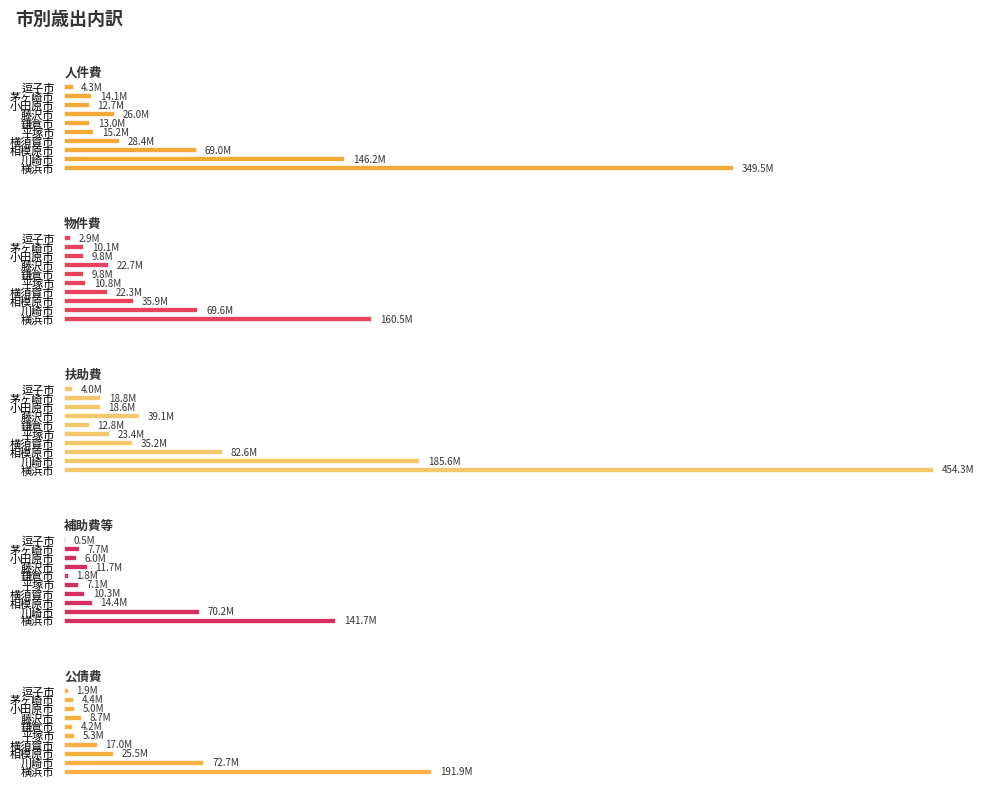

The 補助費等 series shows 70234601 at 1. True or false?

True